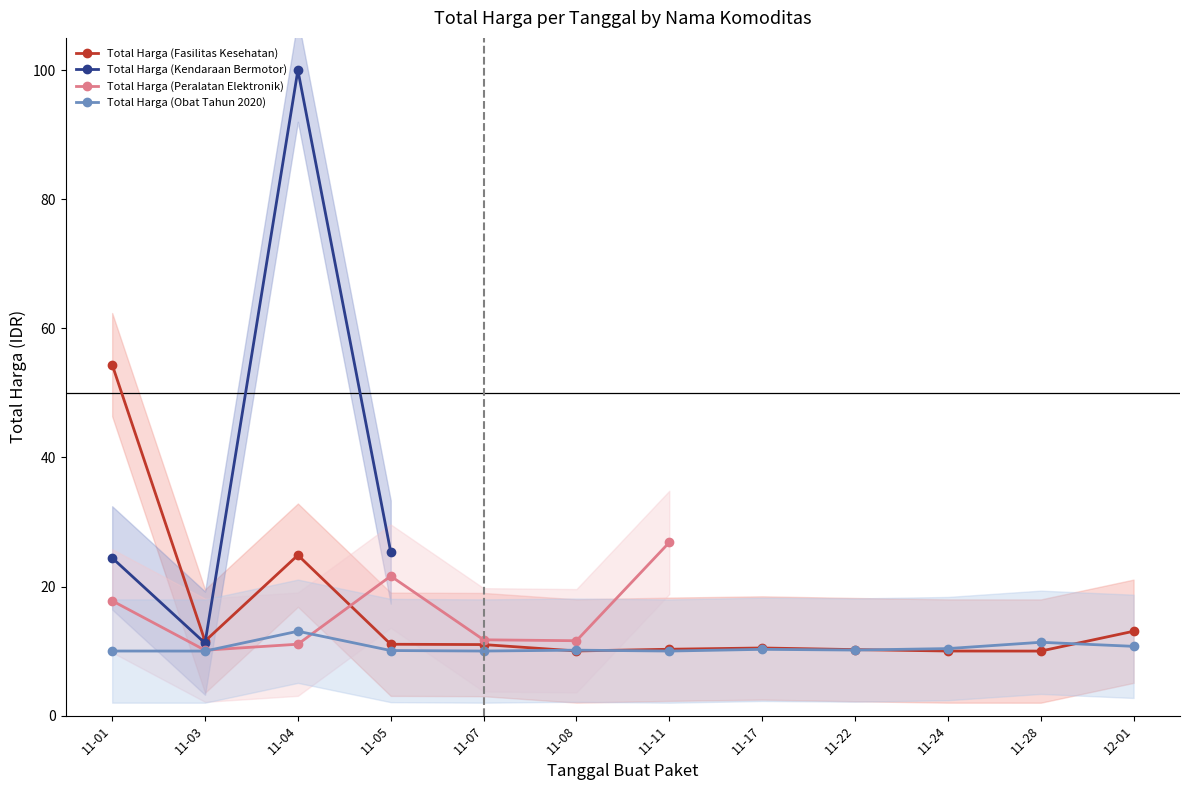

True or false: Total Harga (Fasilitas Kesehatan) has more than 0 points higher than both neighbors.

True